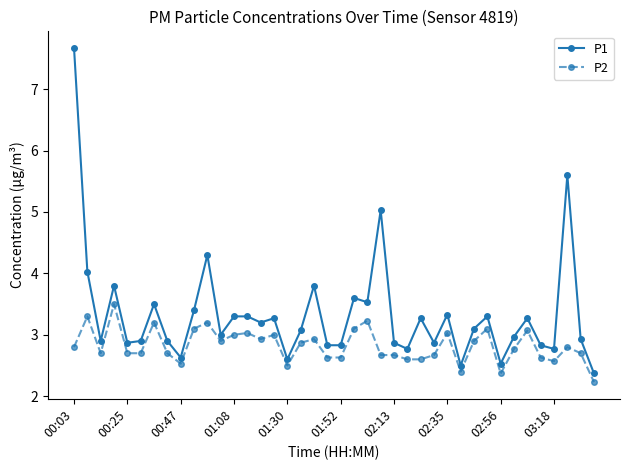

Which series has the widest spread of values?

P1